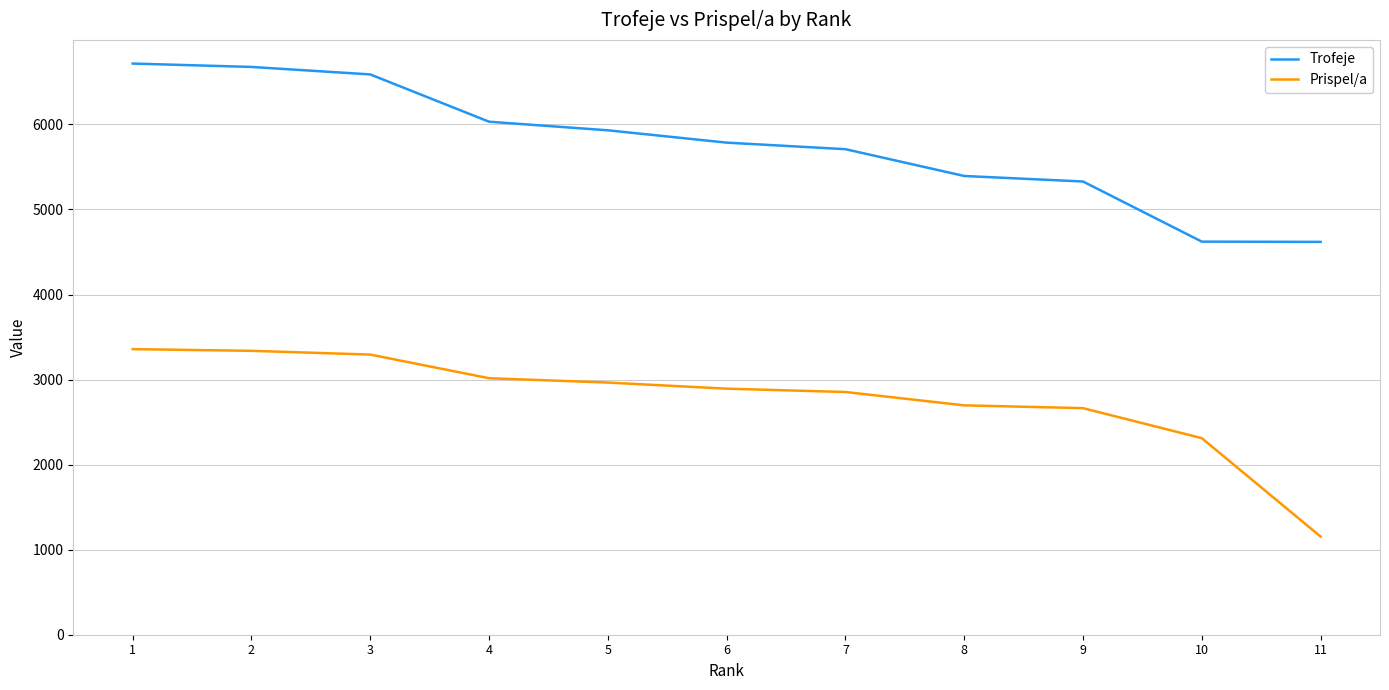

True or false: Trofeje has more than 1 points higher than both neighbors.

False